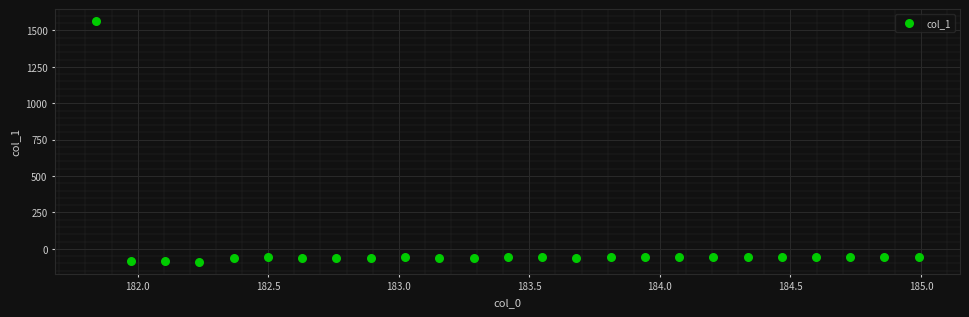

What is the range of X values (max minus min)?

3.1